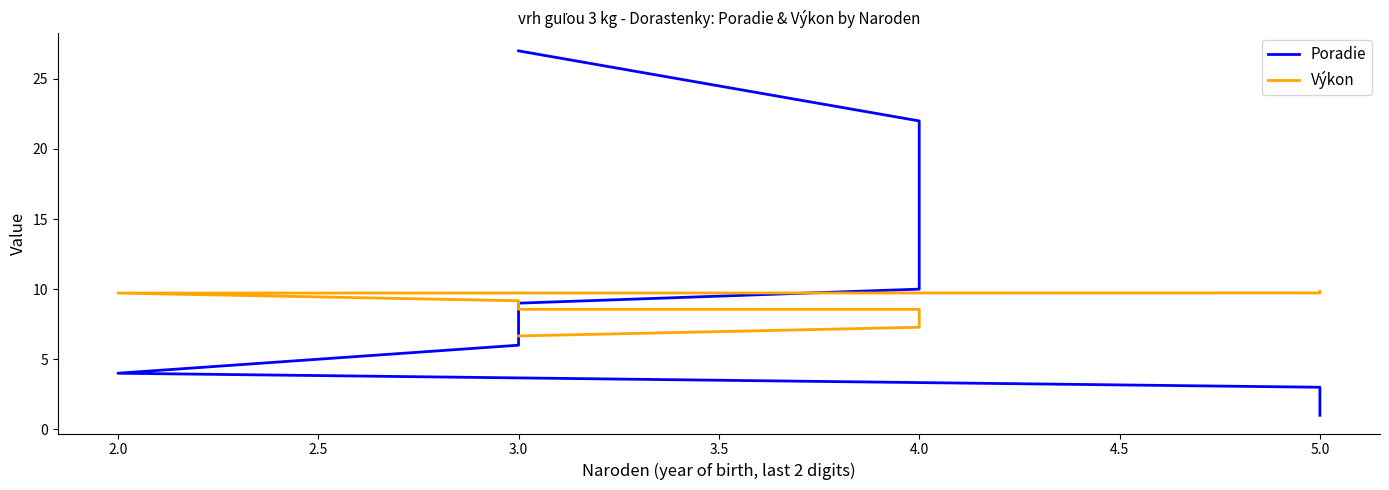

True or false: Výkon has more than 2 interior local peaks.

False